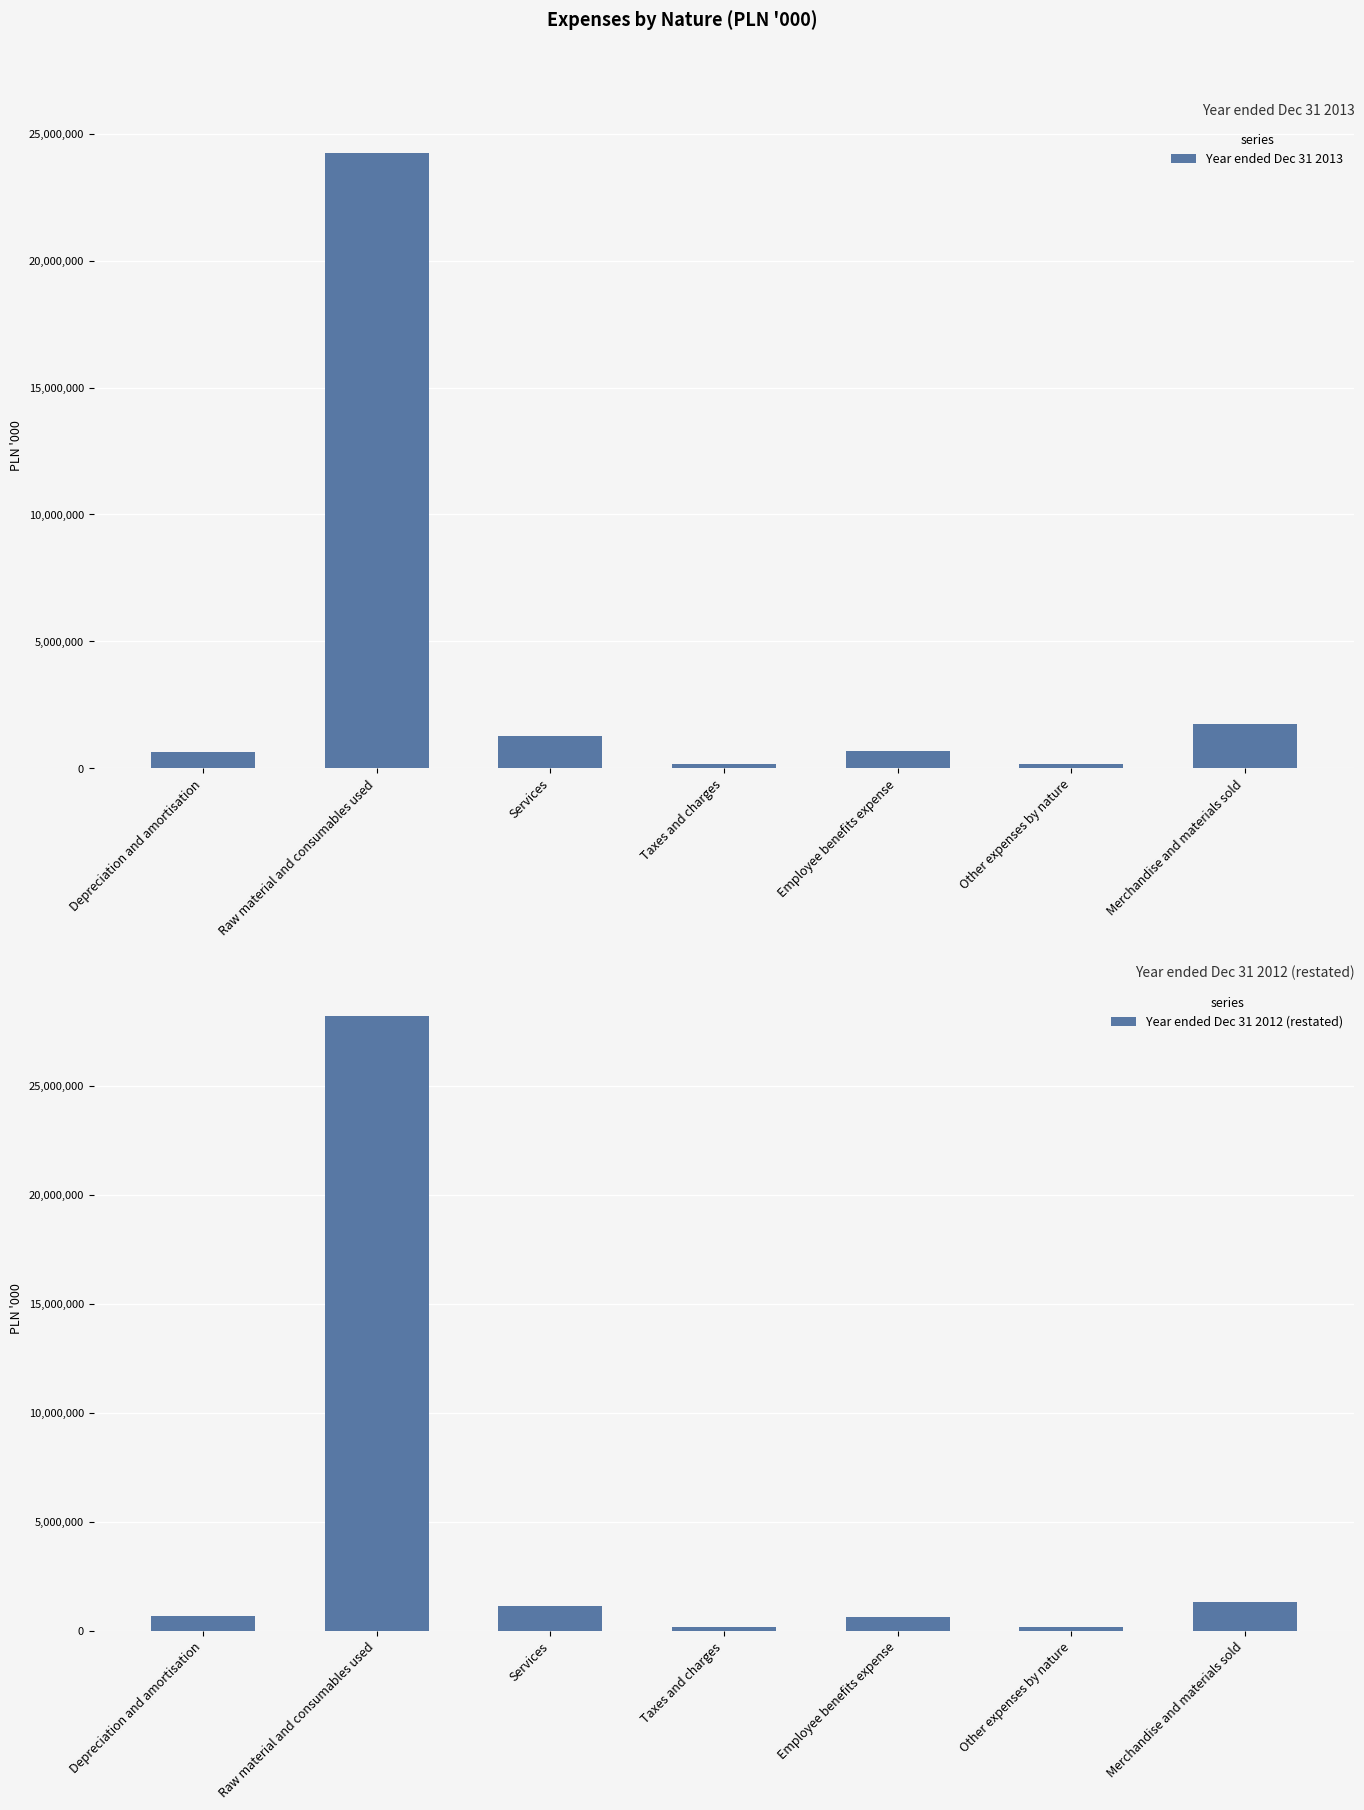

At Other expenses by nature, list the series in order from smallest to largest.

Year ended Dec 31 2013, Year ended Dec 31 2012 (restated)